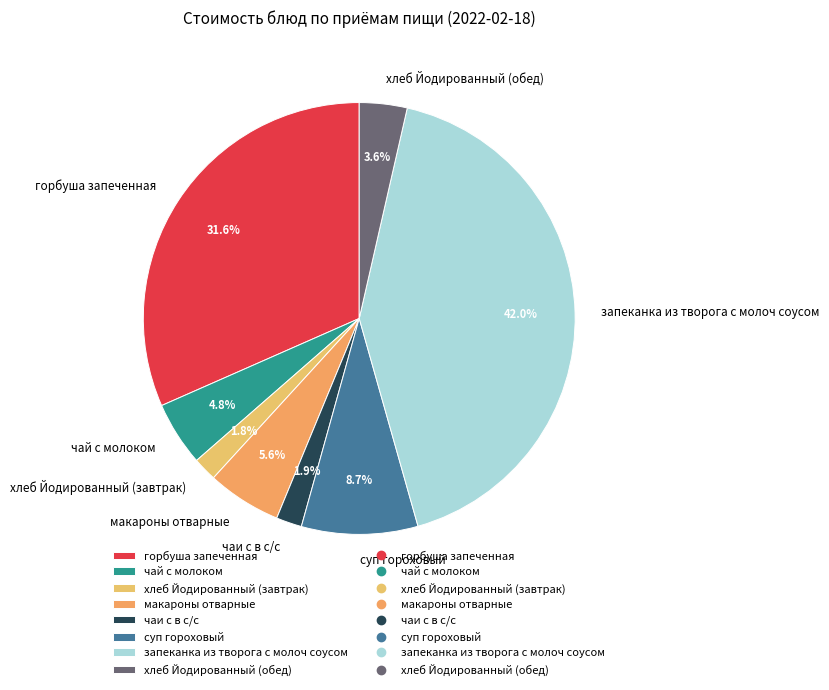

Is there a majority slice in this chart?

No